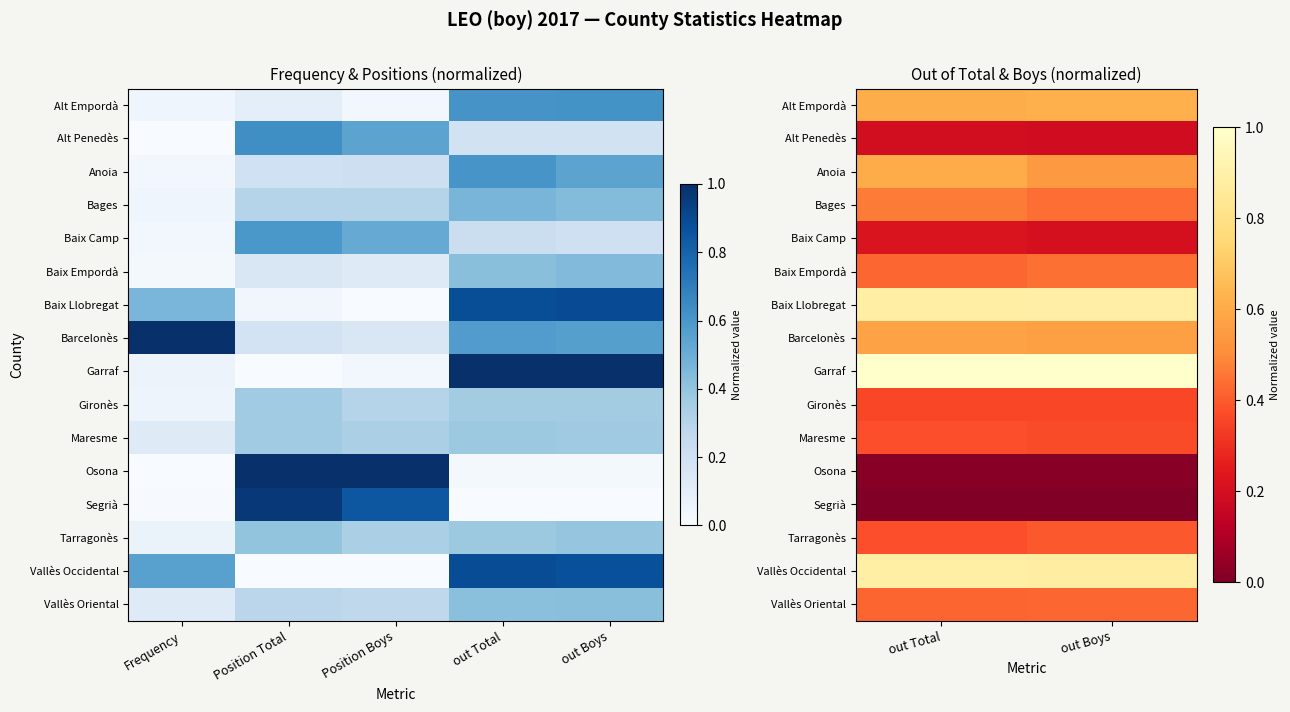

What is the total value across all series at out Boys?

7.3